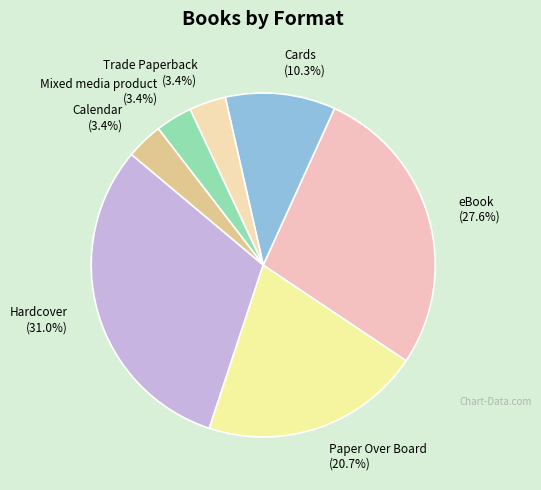

What percentage is NOT represented by Paper Over Board?

79.3%